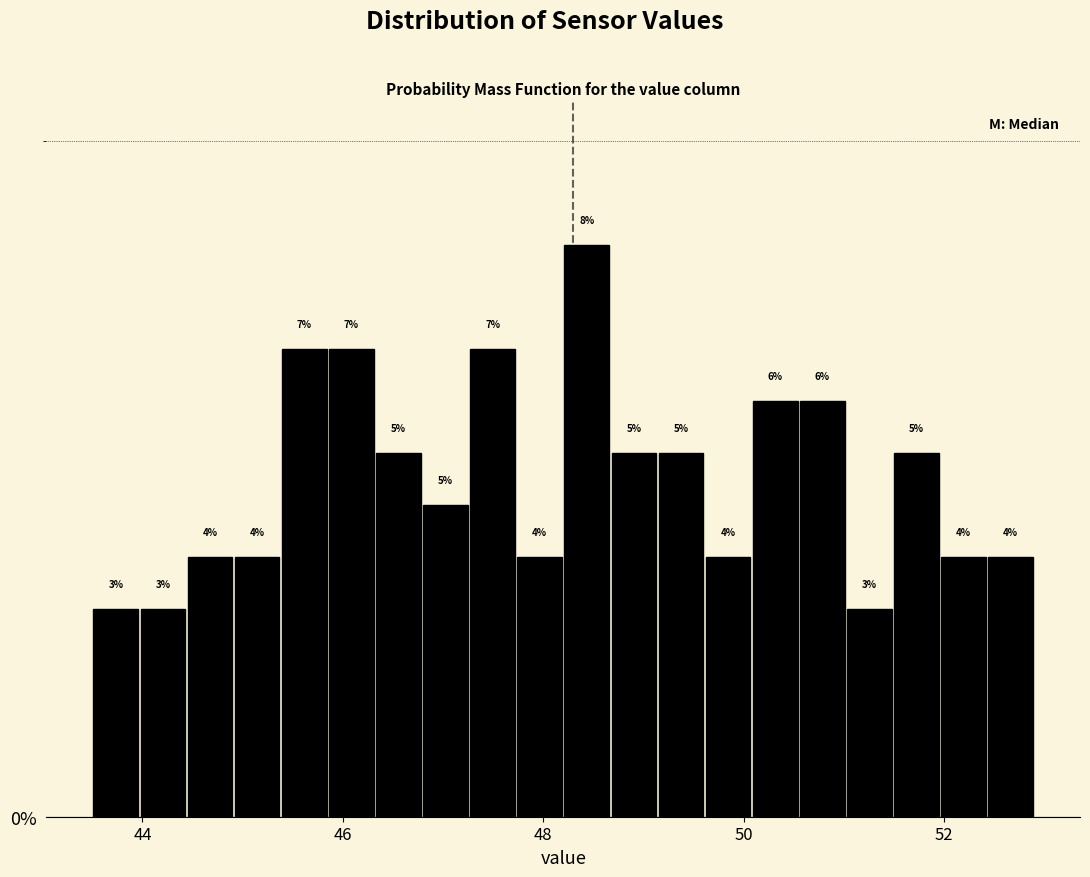

Read against the x-axis, roughly where is the centre of the tallest bar?

48.4